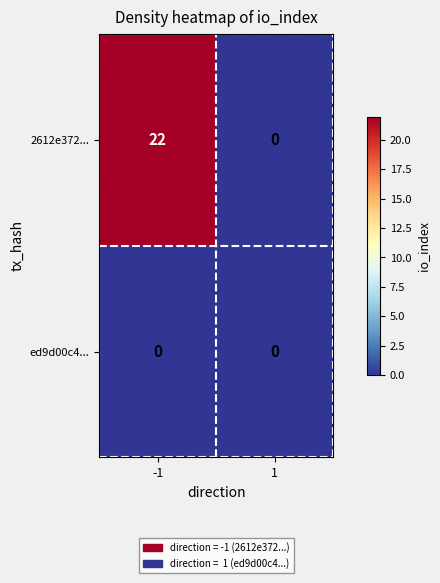

Is it true that ed9d00c4... equals 0 at -1?

True